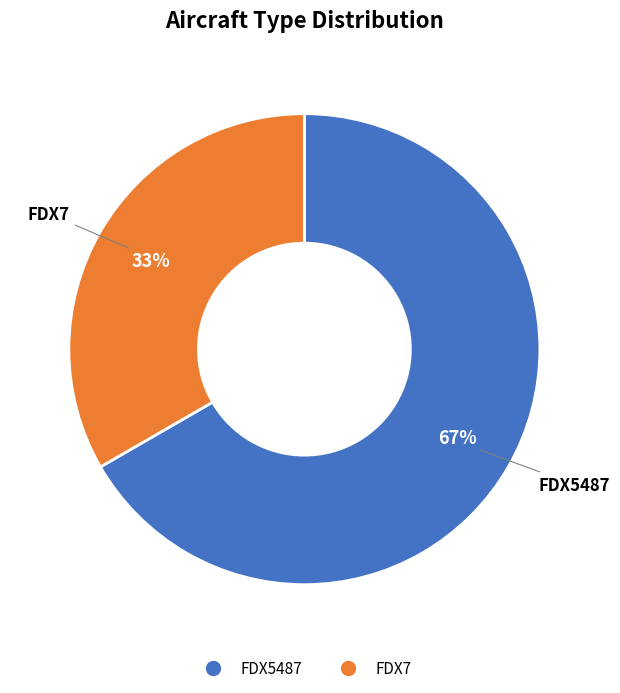

Does FDX5487 represent more than half of the total?

Yes